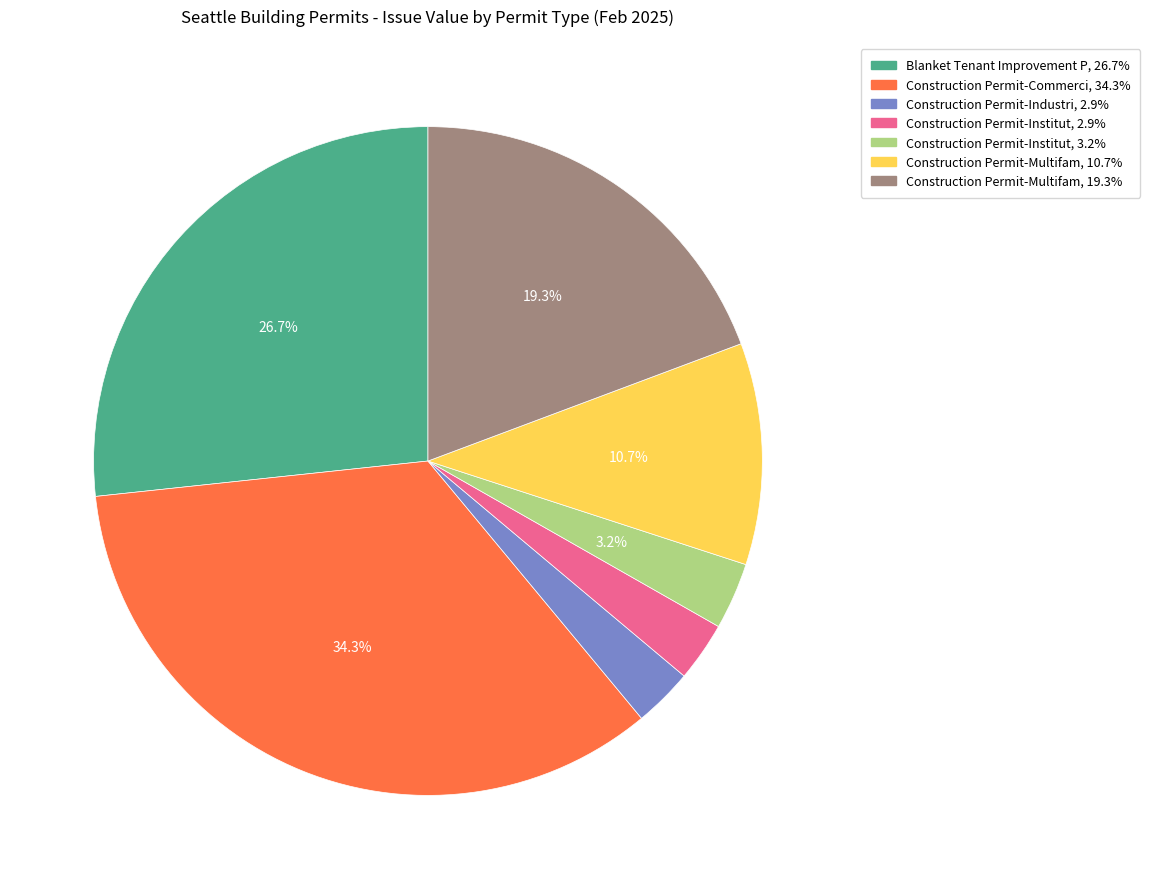

Does any single category account for the majority?

No